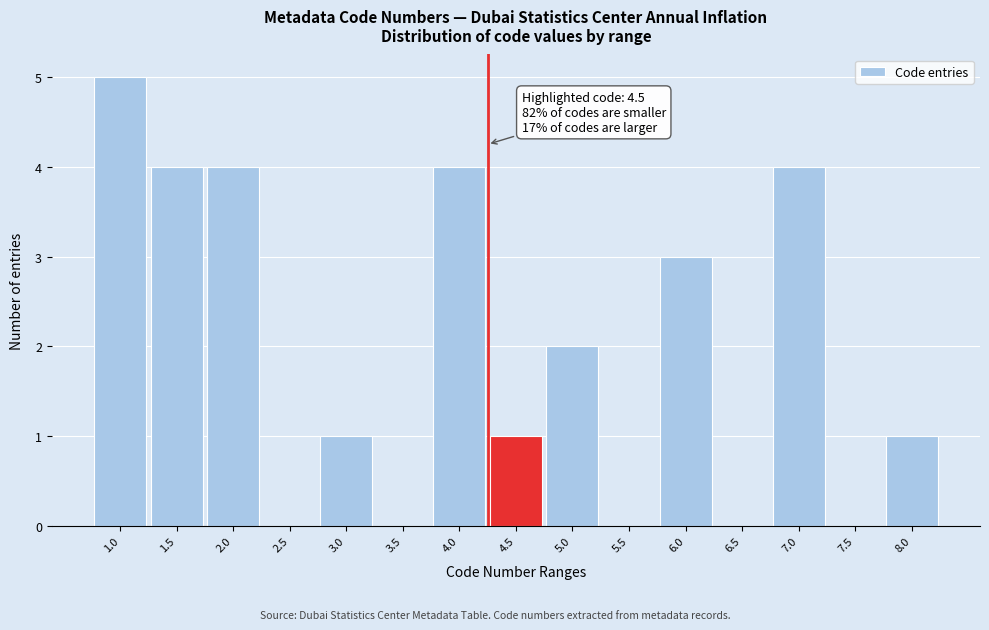

Reading left to right, list all the values displayed in this chart.

1.0=5	1.5=4	2.0=4	2.5=0	3.0=1	3.5=0	4.0=4	4.5=1	5.0=2	5.5=0	6.0=3	6.5=0	7.0=4	7.5=0	8.0=1